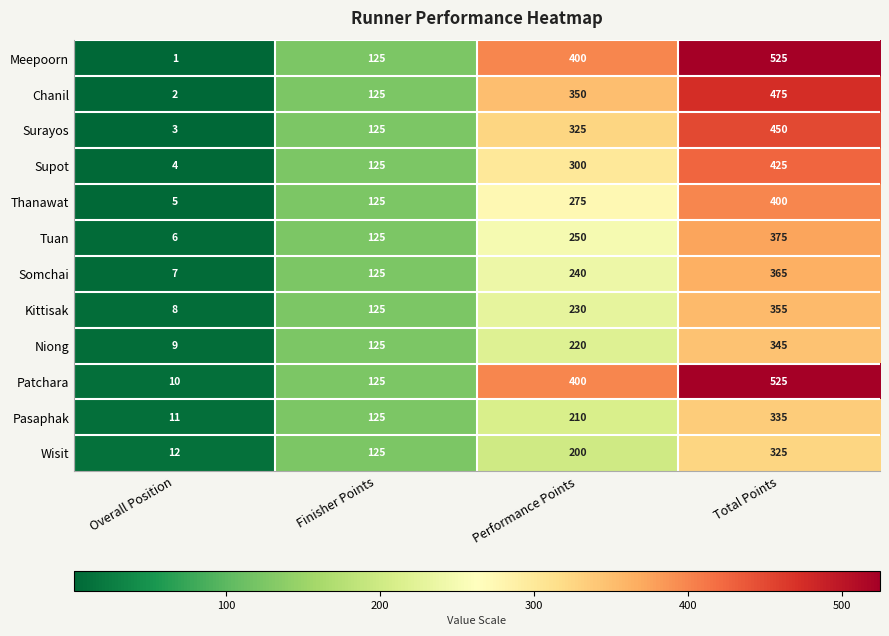

Rank the categories by Patchara value from highest to lowest.

Total Points, Performance Points, Finisher Points, Overall Position